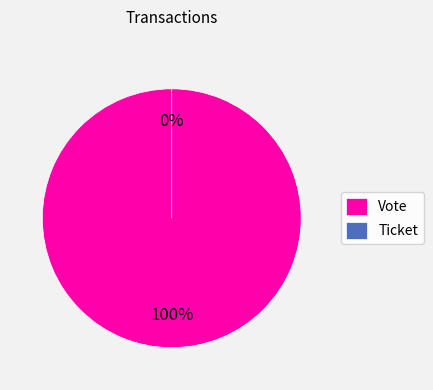

Rank the categories by value from lowest to highest.

Ticket, Vote